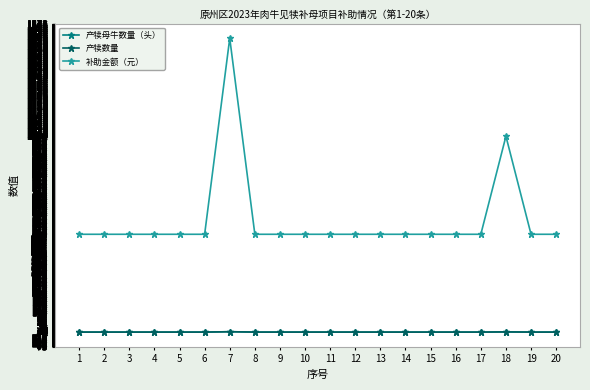

Is it true that 产犊数量 equals 2 at 4?

False